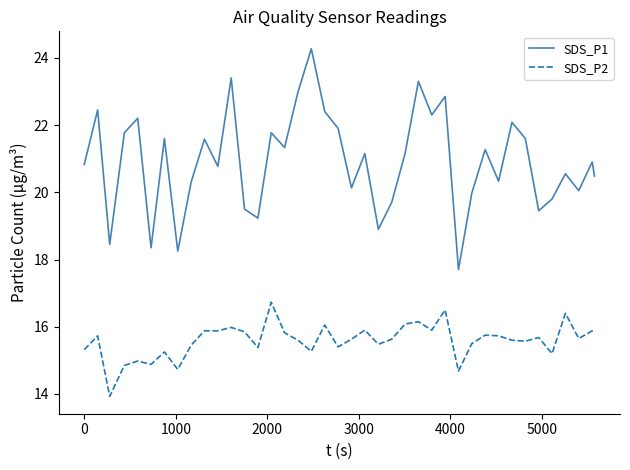

Rank the series by their maximum value, from lowest to highest.

SDS_P2, SDS_P1